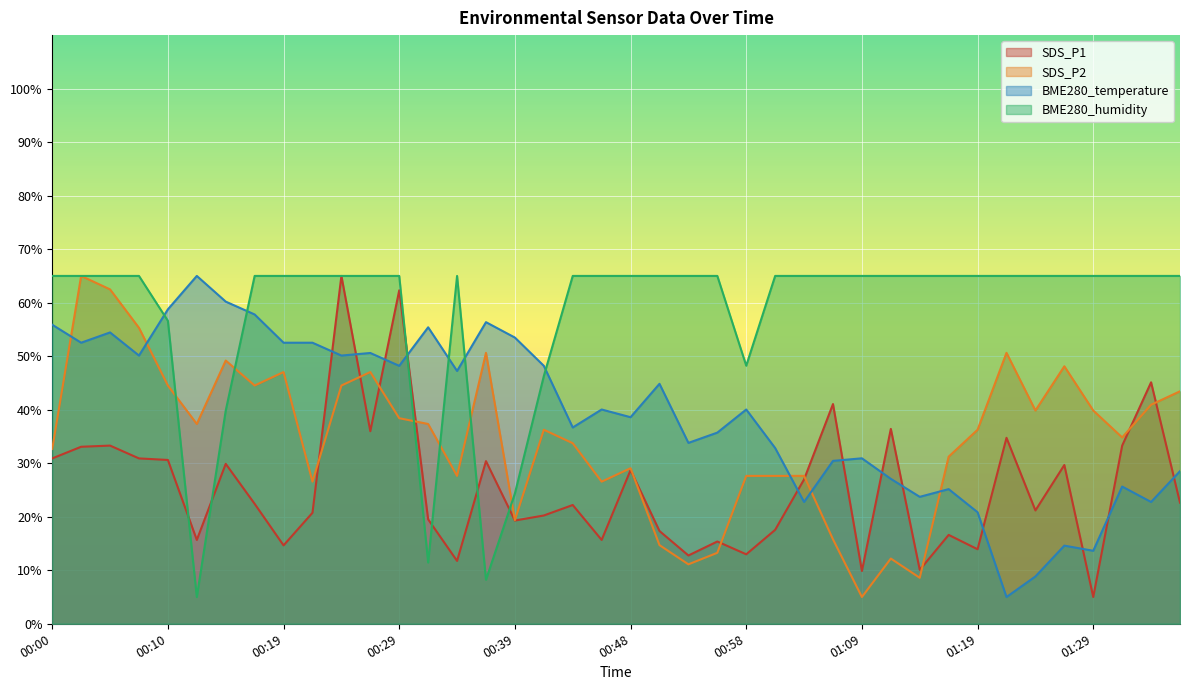

How many lines are shown in the chart?

4